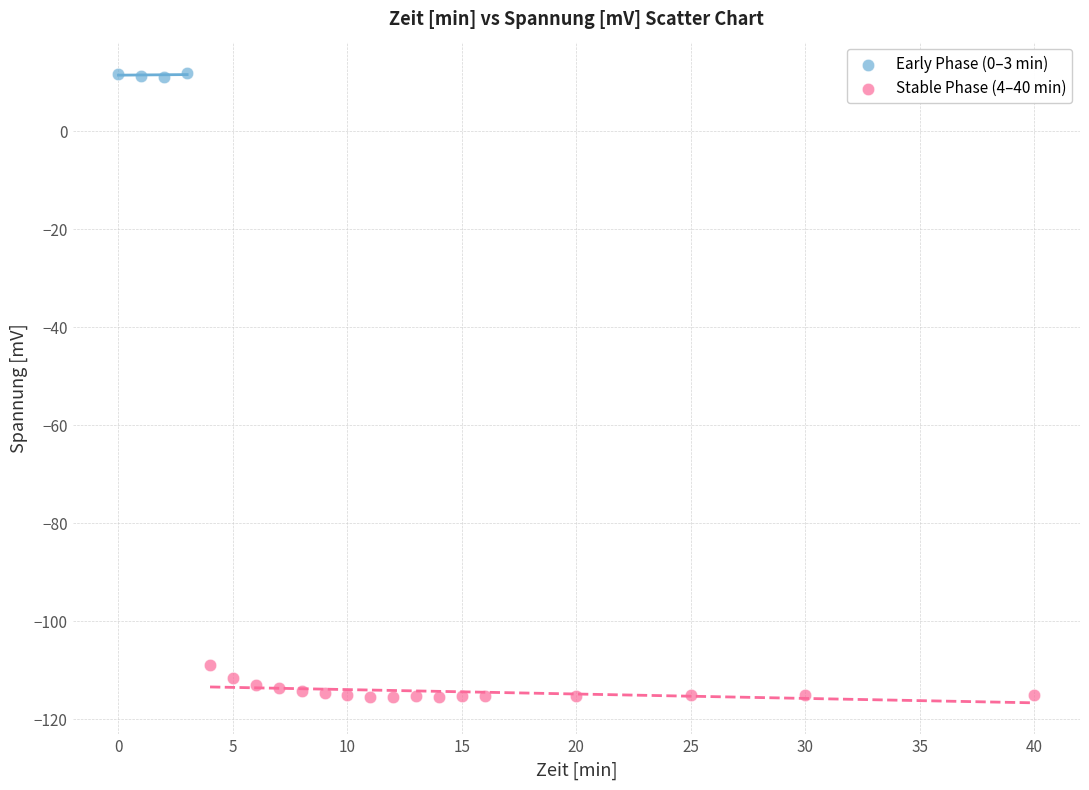

Which series reaches the maximum Y coordinate?

Early Phase (0–3 min)